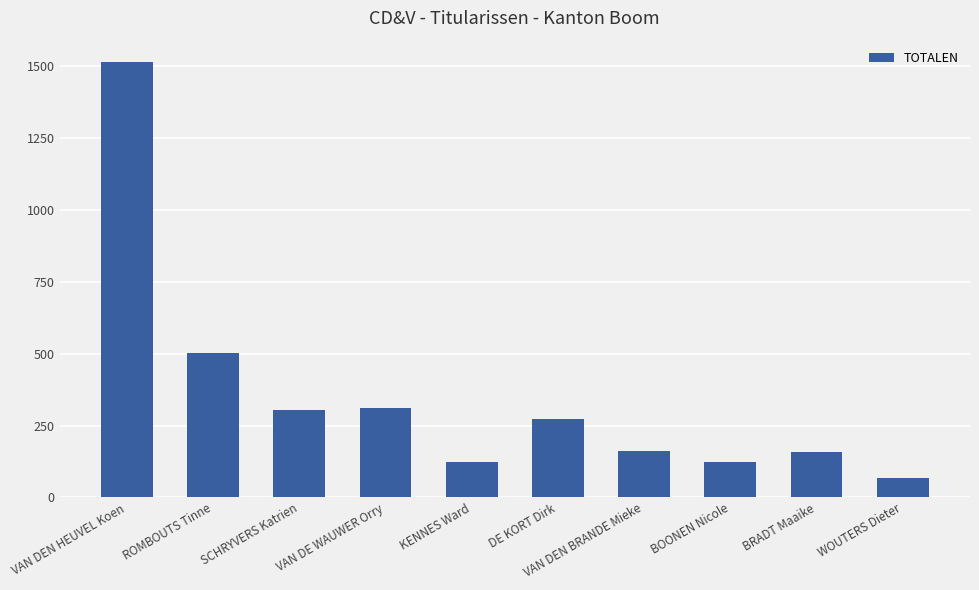

Count the number of data series in this chart.

1